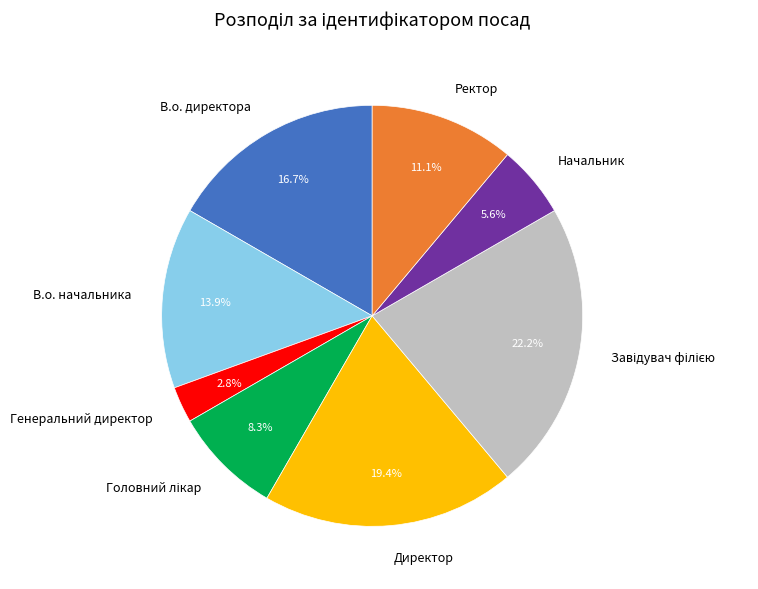

To the nearest percent, what percentage of the pie is В.о. начальника?

14%